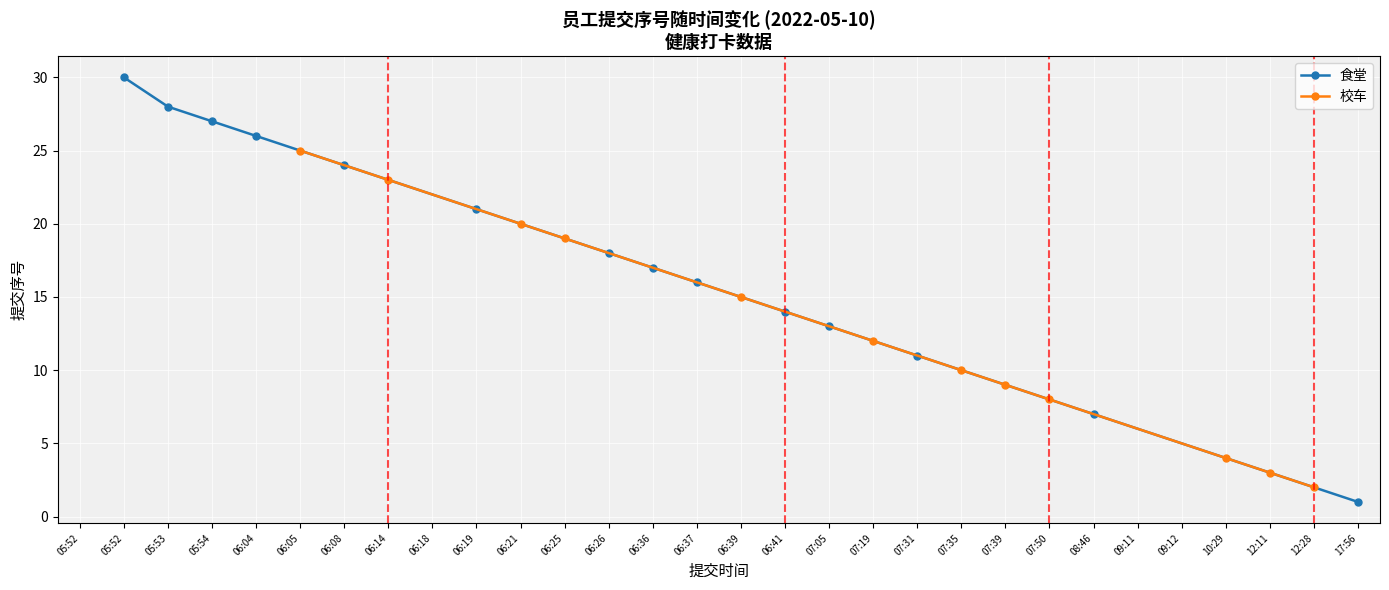

The value of 食堂 at 05:53 is 28. True or false?

True